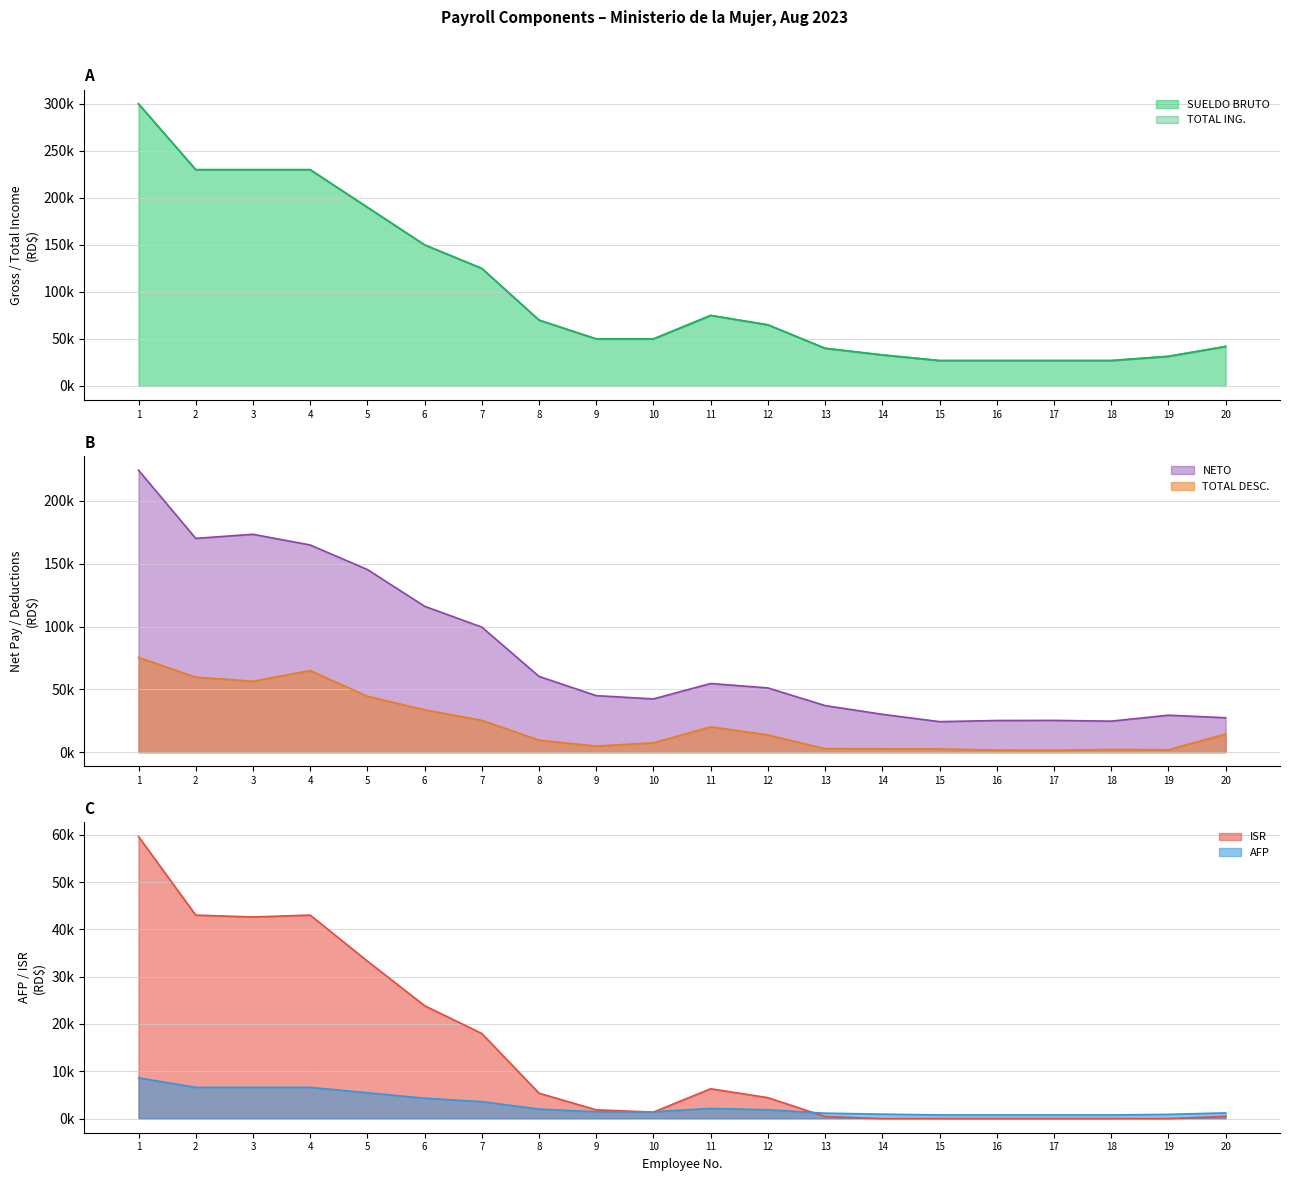

The SUELDO BRUTO series shows 349186.2 at 3. True or false?

False